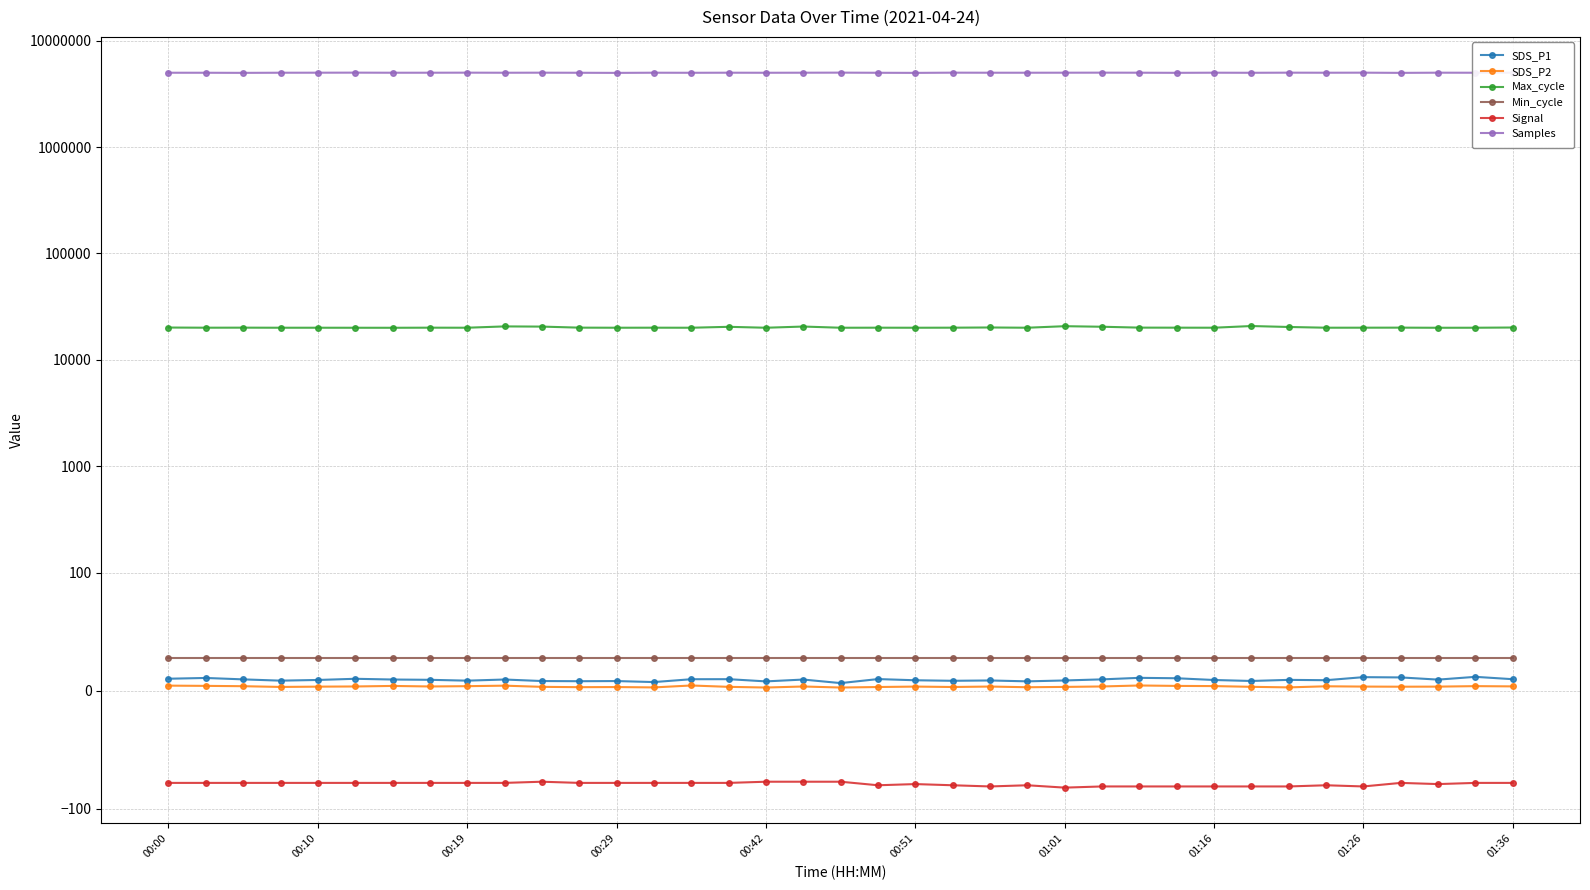

Reading left to right, list all the values displayed in this chart.

SDS_P1: 10.2	10.8	9.6	8.5	9.1	10.1	9.5	9.2	8.5	9.5	8.2	8.1	8.2	7.3	9.7	9.8	7.9	9.4	6.5	9.8	8.8	8.4	8.7	7.9	8.7	9.6	10.9	10.6	9.1	8.2	9.2	8.9	11.5	11.2	9.4	11.8	9.8
SDS_P2: 4.3	4.1	3.8	3.2	3.5	3.6	4.0	3.6	3.9	4.3	3.3	3.0	3.1	2.8	4.4	3.3	2.7	3.6	2.7	3.1	3.5	3.1	3.5	3.0	3.2	3.6	4.4	4.1	3.9	3.3	2.8	3.8	3.5	3.4	3.5	3.9	3.7
Max_cycle: 20116.0	20044.0	20065.0	20033.0	20033.0	20021.0	20014.0	20056.0	20036.0	20612.0	20529.0	20069.0	20033.0	20050.0	20032.0	20432.0	20026.0	20554.0	20029.0	20049.0	20029.0	20055.0	20143.0	20034.0	20709.0	20465.0	20080.0	20057.0	20040.0	20783.0	20361.0	20040.0	20051.0	20072.0	20018.0	20033.0	20126.0
Min_cycle: 28.0	28.0	28.0	28.0	28.0	28.0	28.0	28.0	28.0	28.0	28.0	28.0	28.0	28.0	28.0	28.0	28.0	28.0	28.0	28.0	28.0	28.0	28.0	28.0	28.0	28.0	28.0	28.0	28.0	28.0	28.0	28.0	28.0	28.0	28.0	28.0	28.0
Signal: -78.0	-78.0	-78.0	-78.0	-78.0	-78.0	-78.0	-78.0	-78.0	-78.0	-77.0	-78.0	-78.0	-78.0	-78.0	-78.0	-77.0	-77.0	-77.0	-80.0	-79.0	-80.0	-81.0	-80.0	-82.0	-81.0	-81.0	-81.0	-81.0	-81.0	-81.0	-80.0	-81.0	-78.0	-79.0	-78.0	-78.0
Samples: 5002734.0	5000818.0	4989307.0	5003304.0	5006985.0	5012634.0	5002828.0	5004401.0	5010646.0	5002304.0	5008358.0	4999625.0	4987206.0	5004950.0	4997621.0	5005985.0	5000005.0	5005566.0	5013315.0	4998636.0	4987547.0	5010038.0	5003948.0	5003254.0	5006580.0	5011306.0	5006276.0	4992985.0	5006804.0	4997410.0	5010088.0	5003291.0	5010118.0	4988265.0	5007789.0	5002709.0	5005169.0